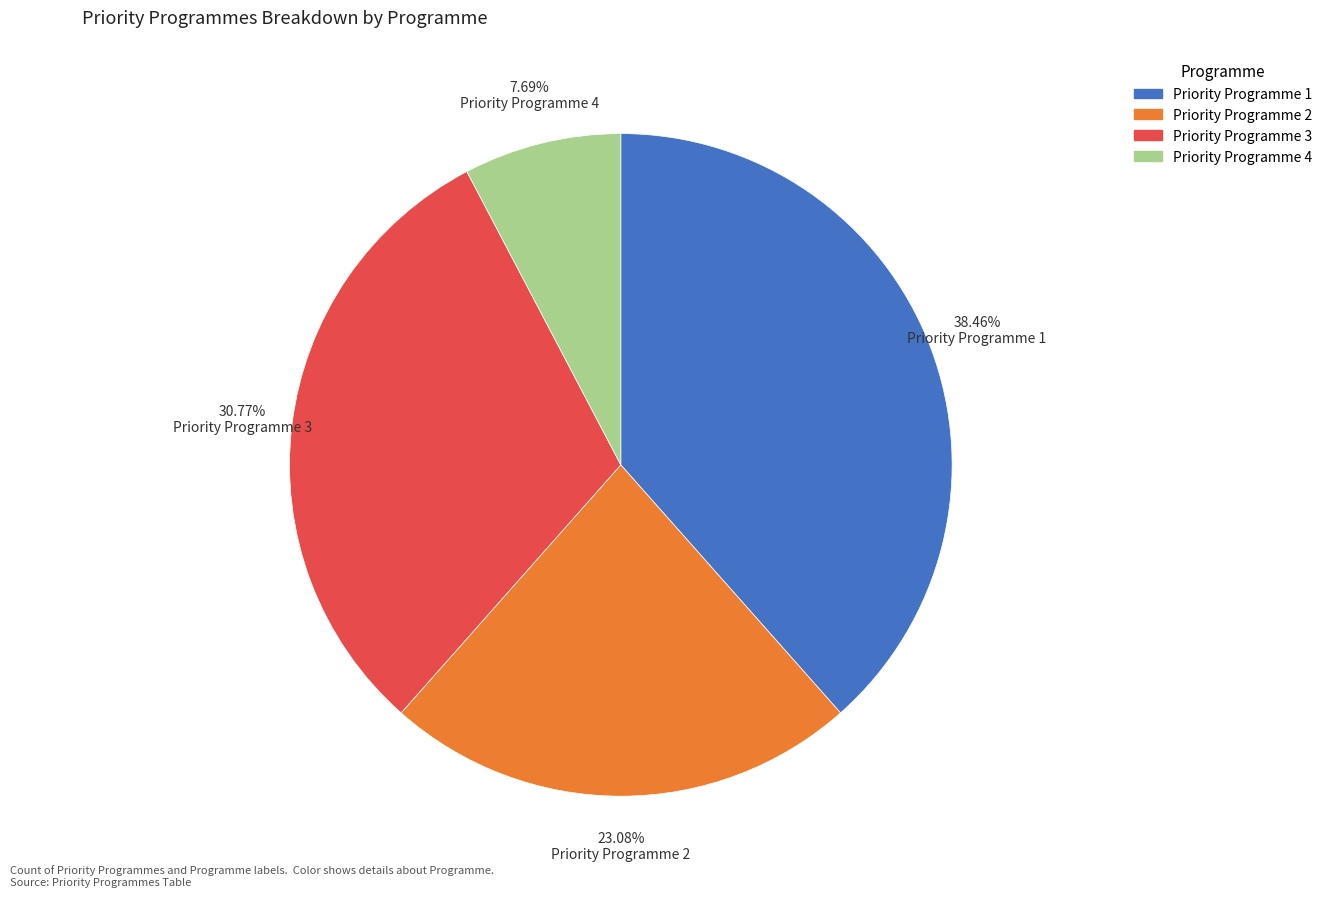

Which category has the smallest portion of the pie?

Priority Programme 4